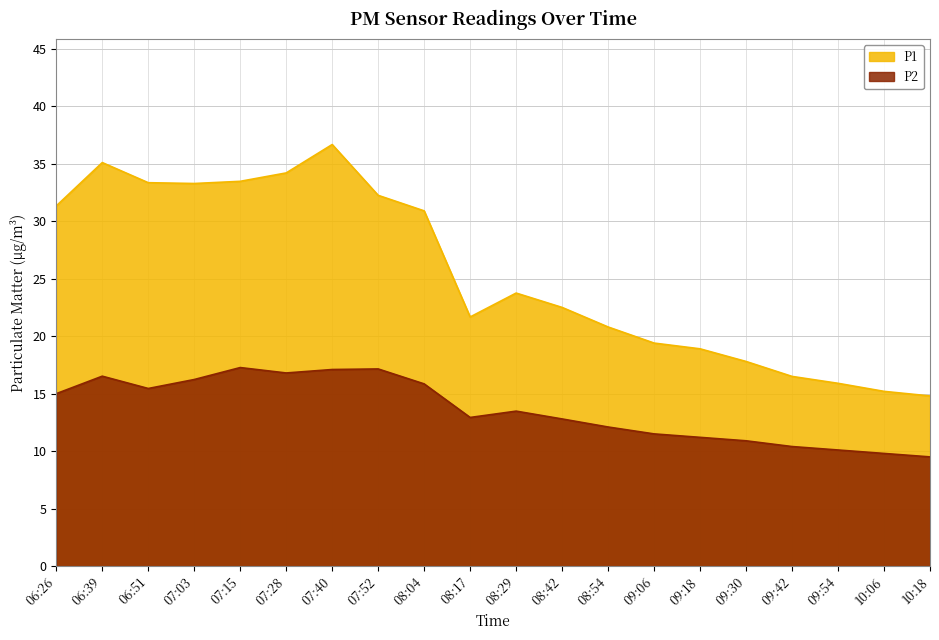

What is the label of the 4th point from the left?

07:03